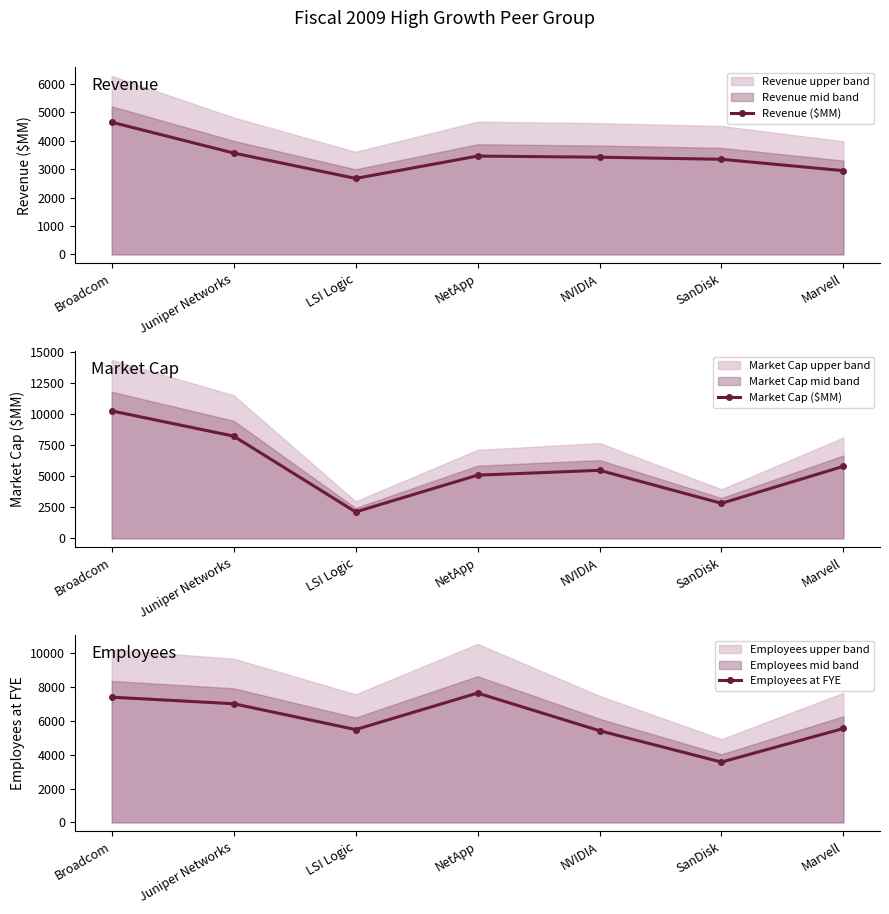

What position from the left is LSI Logic?

3